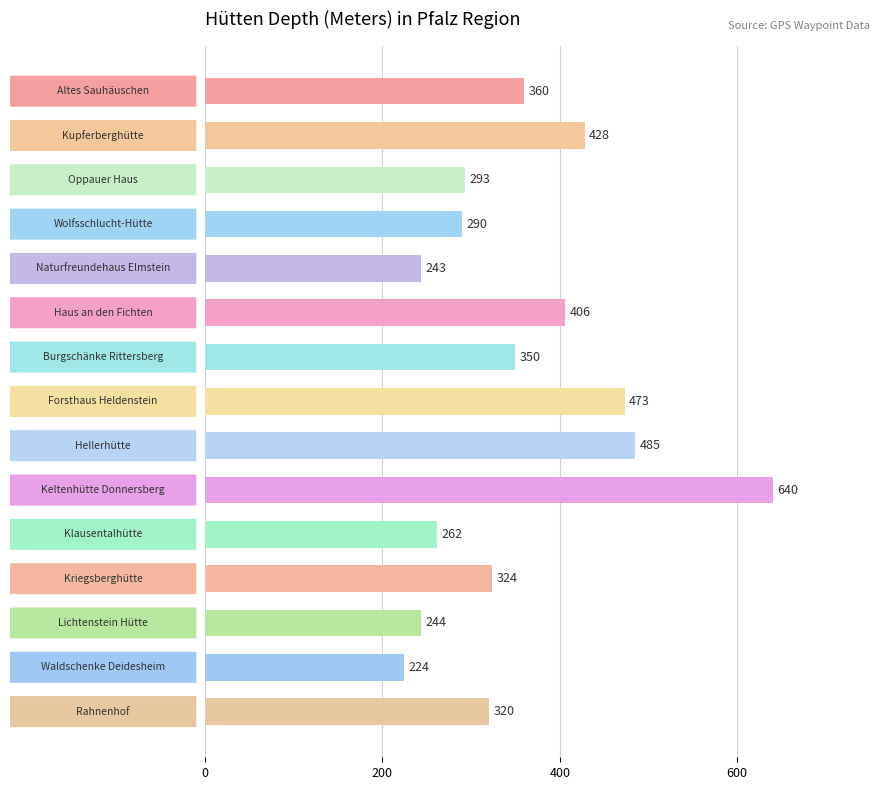

What is the change in value from Oppauer Haus to Rahnenhof?

+27